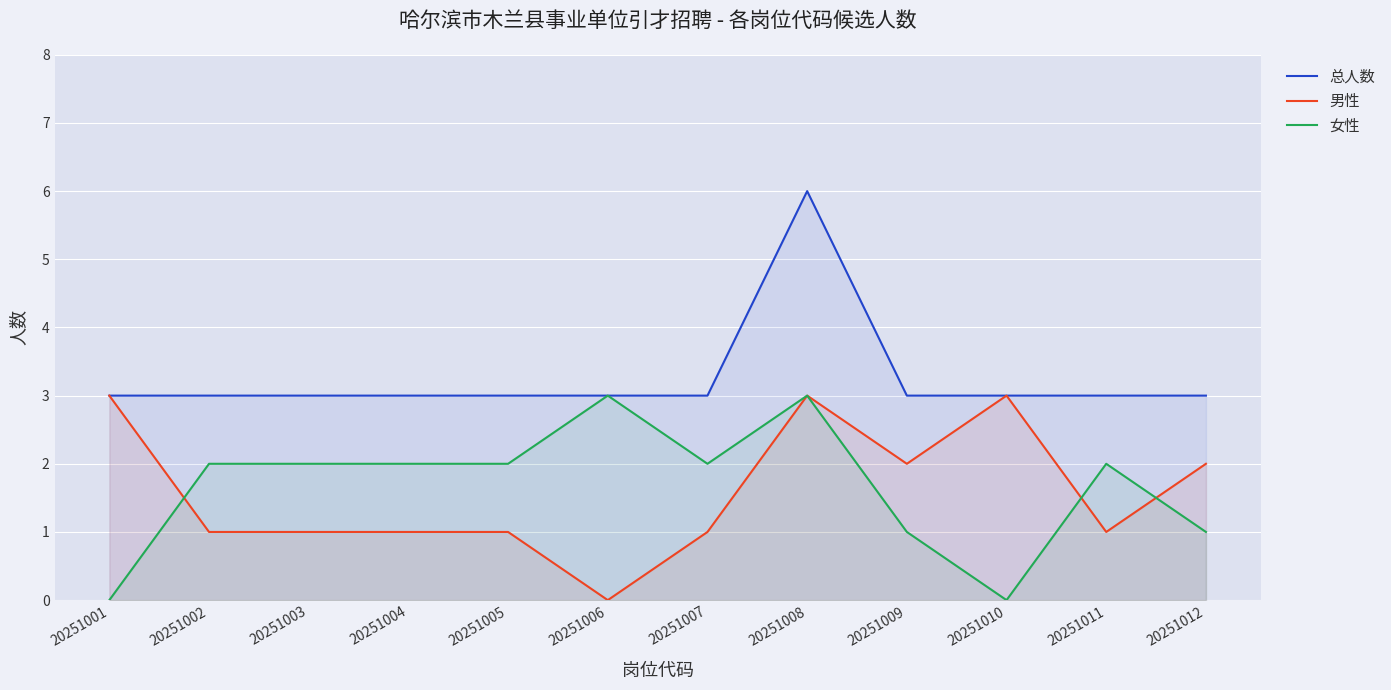

What is the sum of the 男性 values at 20251012 and 20251004?

3